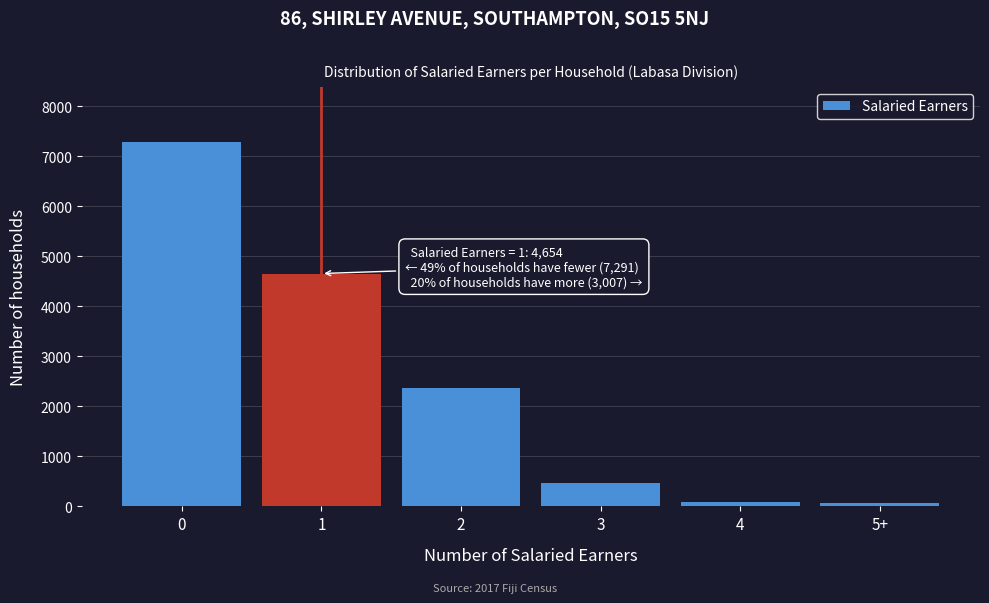

What is the sum of all values?

14952